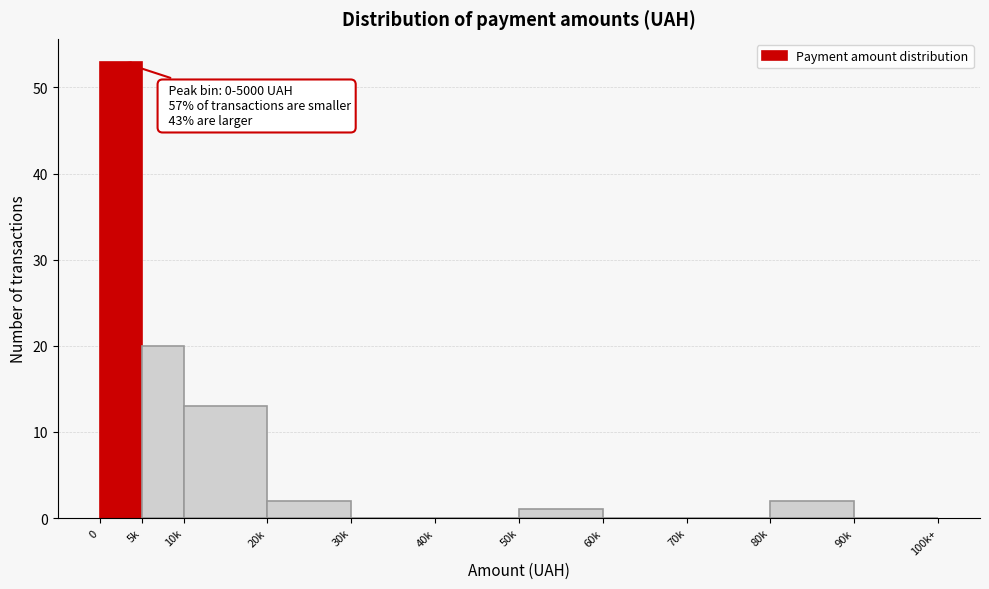

Reading left to right, what are all the values shown in this chart?

0=53	5k=20	10k=13	20k=2	30k=0	40k=0	50k=1	60k=0	70k=0	80k=2	90k=0